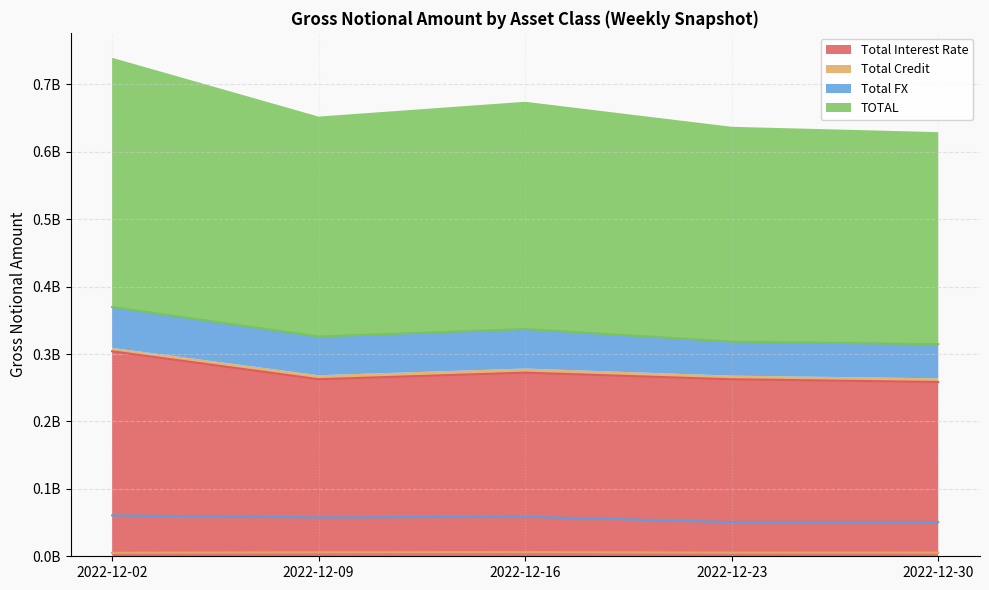

How many data points in TOTAL are above 326176265?

2